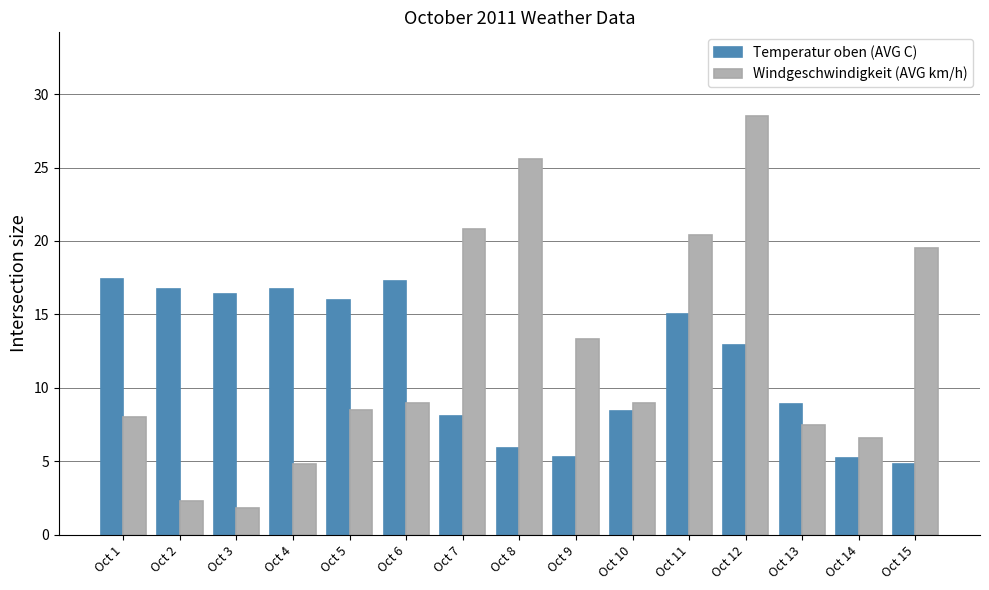

What is the maximum value for Windgeschwindigkeit (AVG km/h)?

28.5